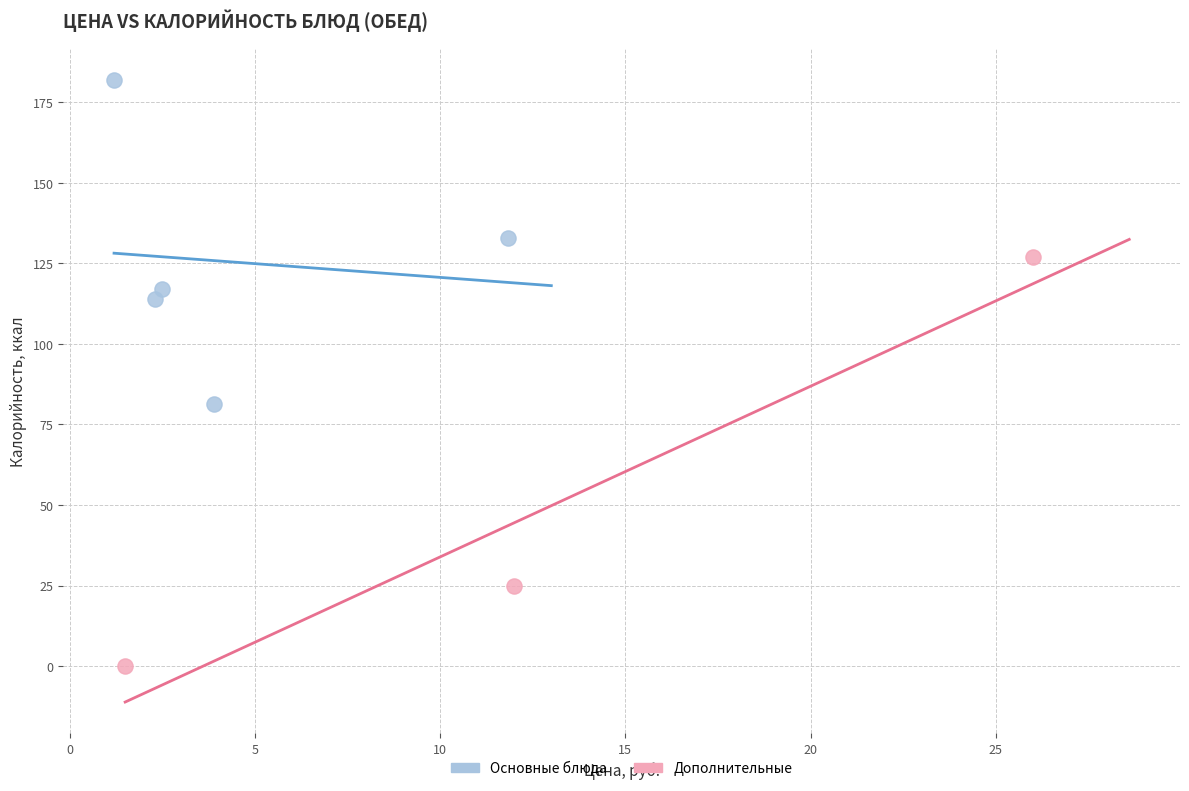

Which series reaches the minimum Y coordinate?

Дополнительные